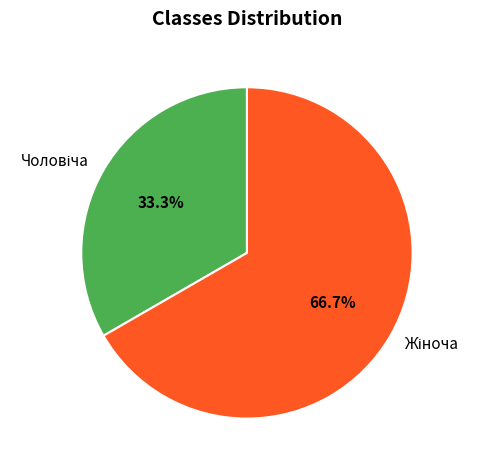

How many segments does this pie chart have?

2